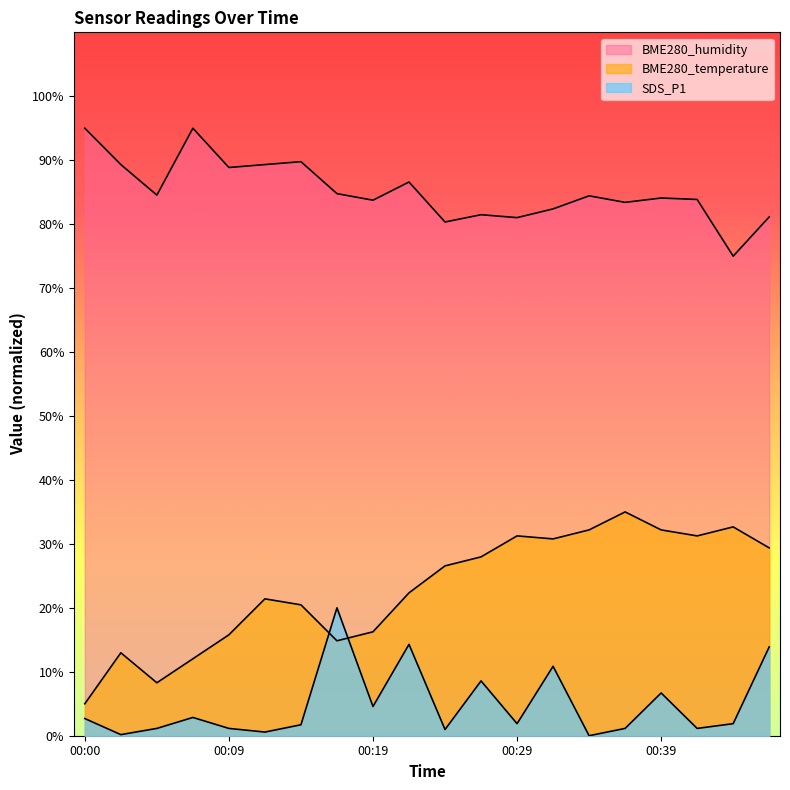

At how many categories does at least one series exceed 21?

20